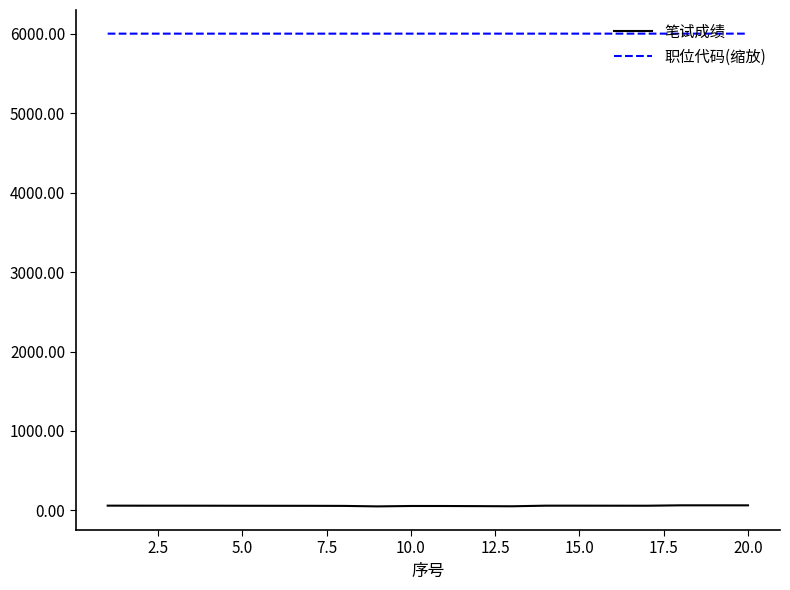

At how many categories does at least one series exceed 3561?

20